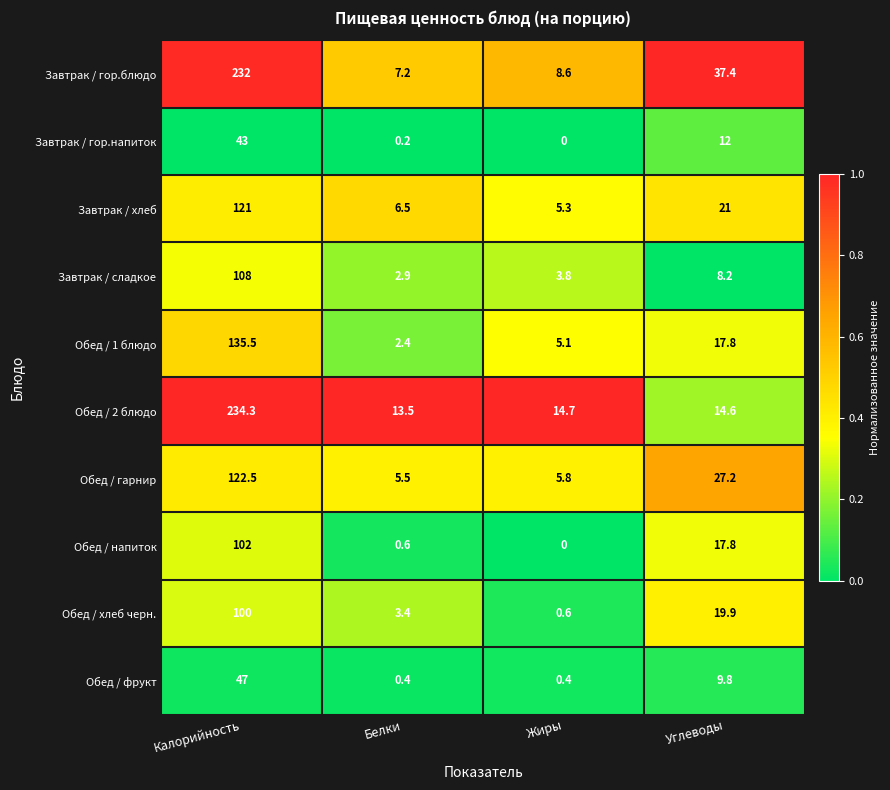

Count the number of categories in the chart.

4